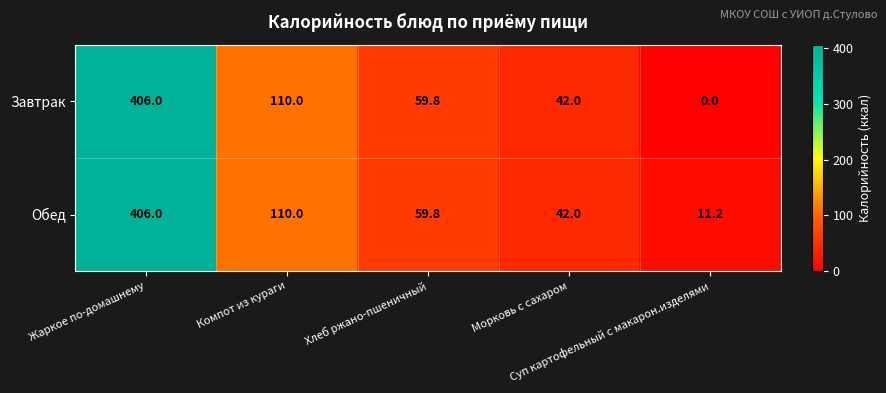

What is the difference between the maximum and second lowest values in the Обед series?

364.0